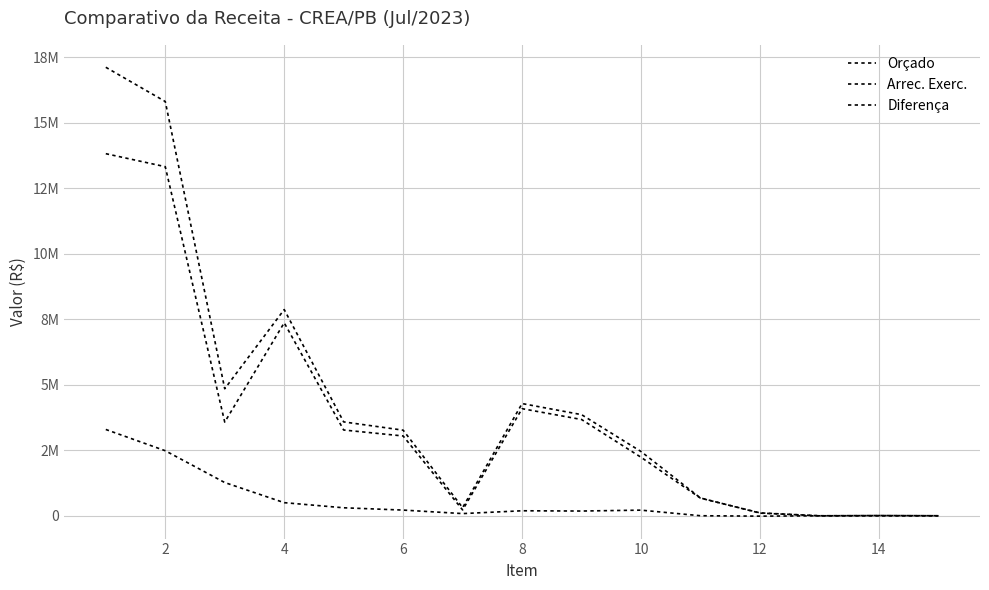

Reading left to right, extract all data points from this chart.

Orçado: 17124995.0	15818021.0	4854341.0	7876287.0	3588066.0	3272402.0	315664.0	4288221.0	3865093.0	2457074.0	682978.0	106196.0	5338.0	13980.0	6226.0
Arrec. Exerc.: 13826278.6	13330494.2	3581004.5	7371191.0	3278367.0	3050717.6	227649.5	4092824.0	3679380.5	2237880.5	677006.6	115532.8	2038.9	1848.8	454.4
Diferença: 3298716.4	2487526.8	1273336.5	505096.0	309699.0	221684.4	88014.5	195397.0	185712.5	219193.5	5971.4	-9336.8	3299.1	12131.2	5771.6